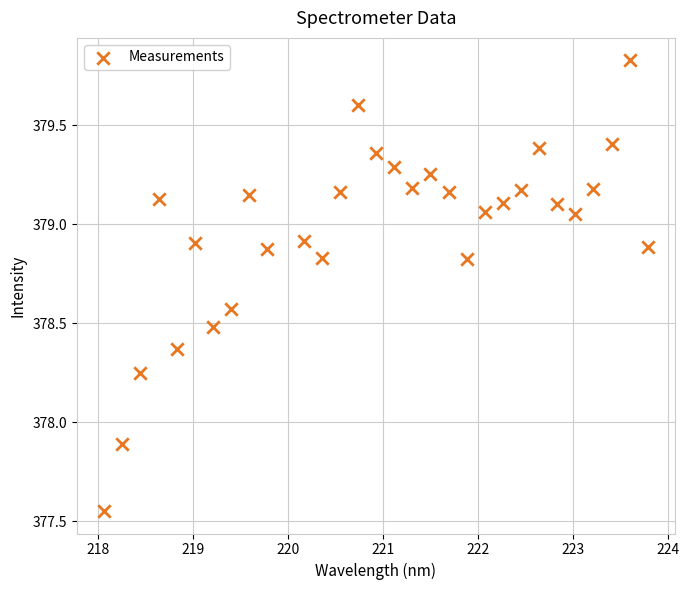

What Y value in the scatter plot is closest to 378?

377.9